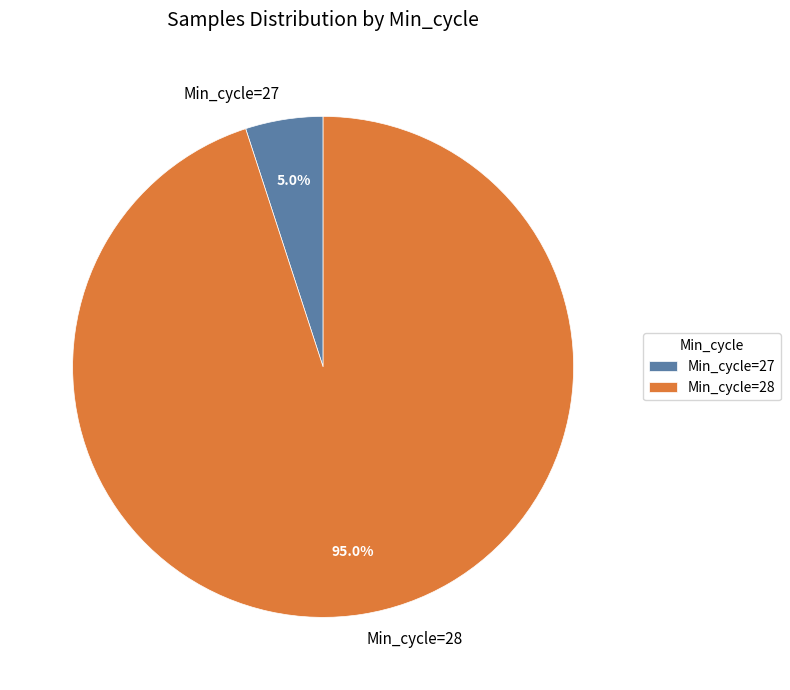

Is there any slice that represents more than half of the pie?

Yes